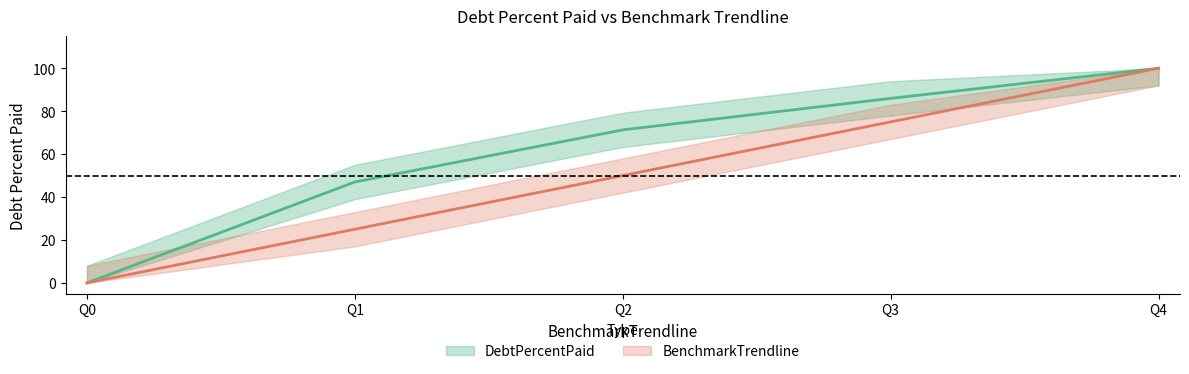

Which series has the widest spread of values?

DebtPercentPaid